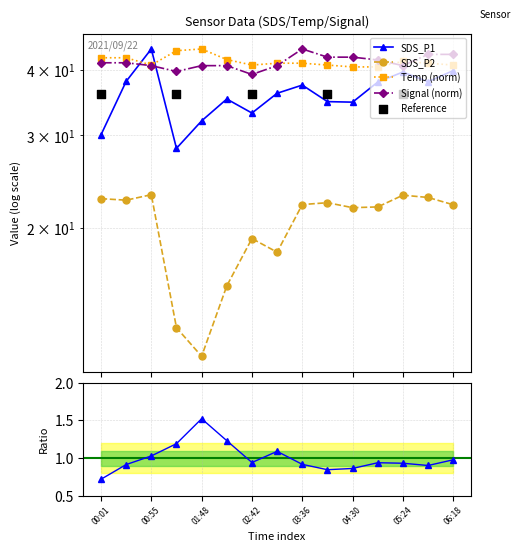

Which series has the largest total across all categories?

Temp